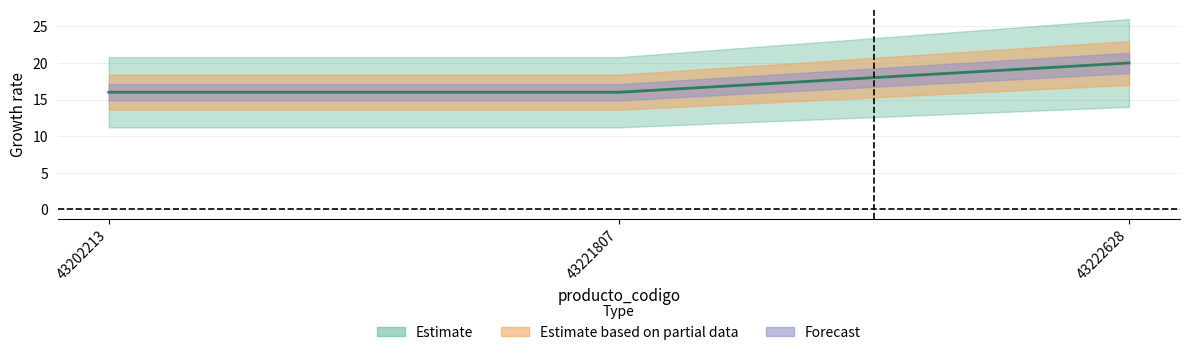

What is the approximate value at 43202213?

16